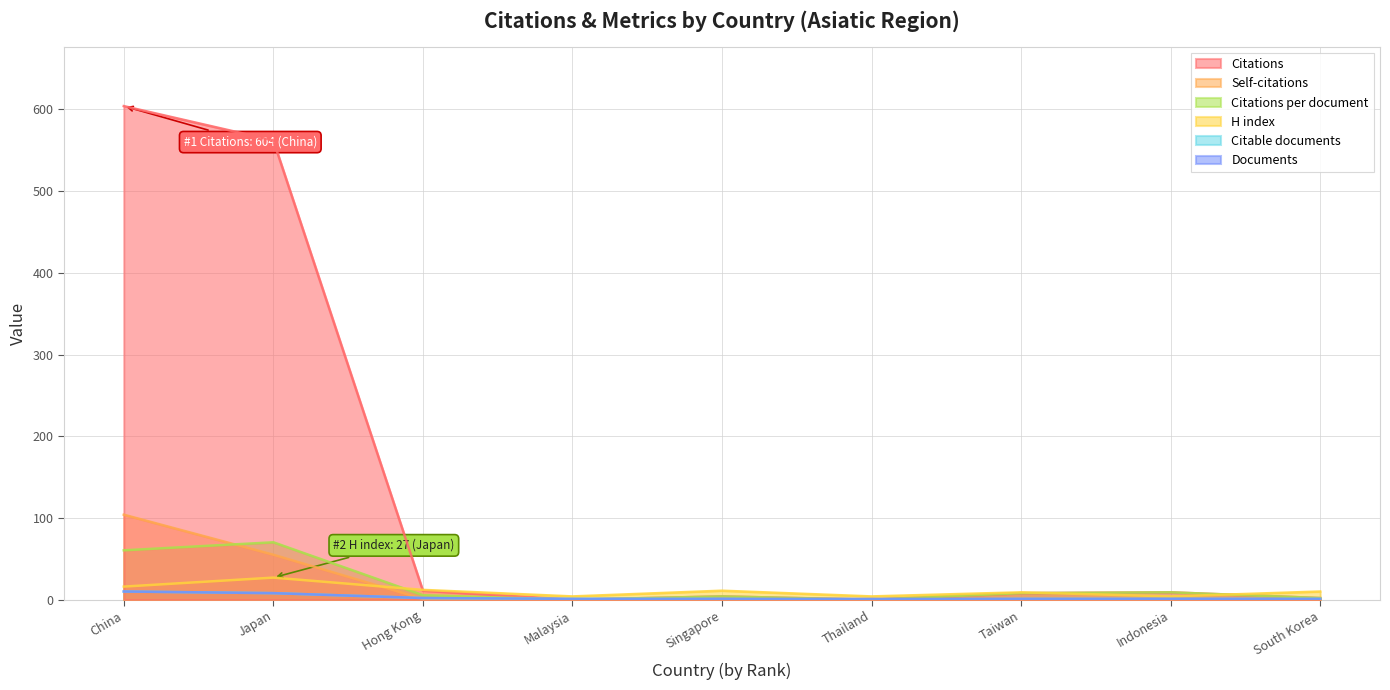

Which series has the largest range (max minus min)?

Citations